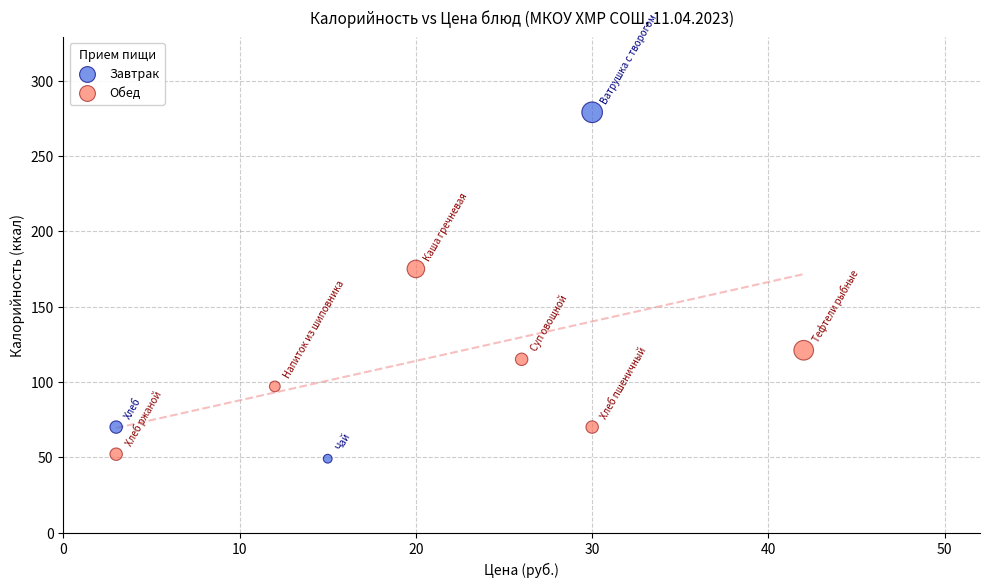

Which series has the widest spread of Y values?

Завтрак